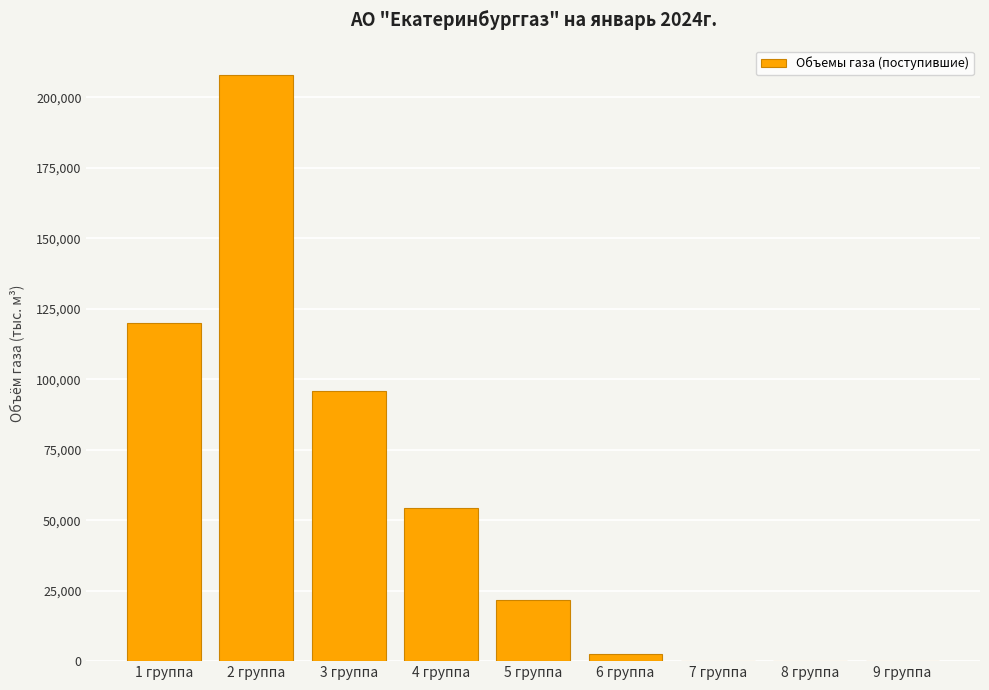

True or false: the data shows 31877.7 at 4 группа.

False